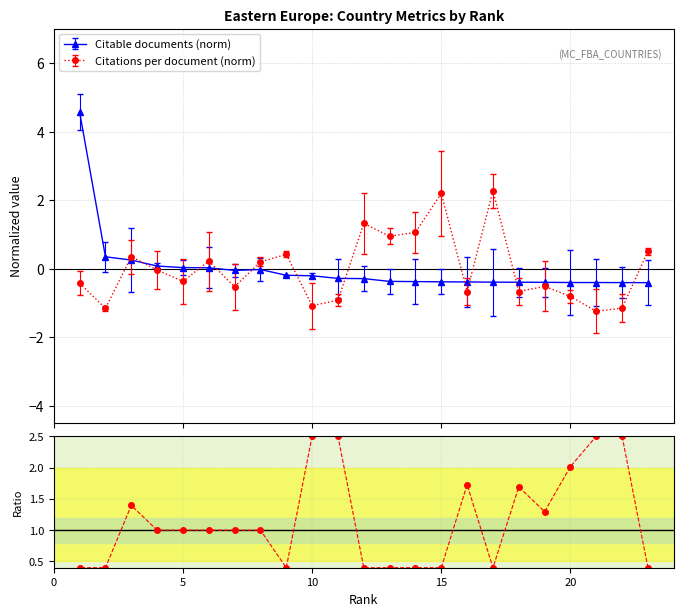

What is the smallest value displayed?

0.4